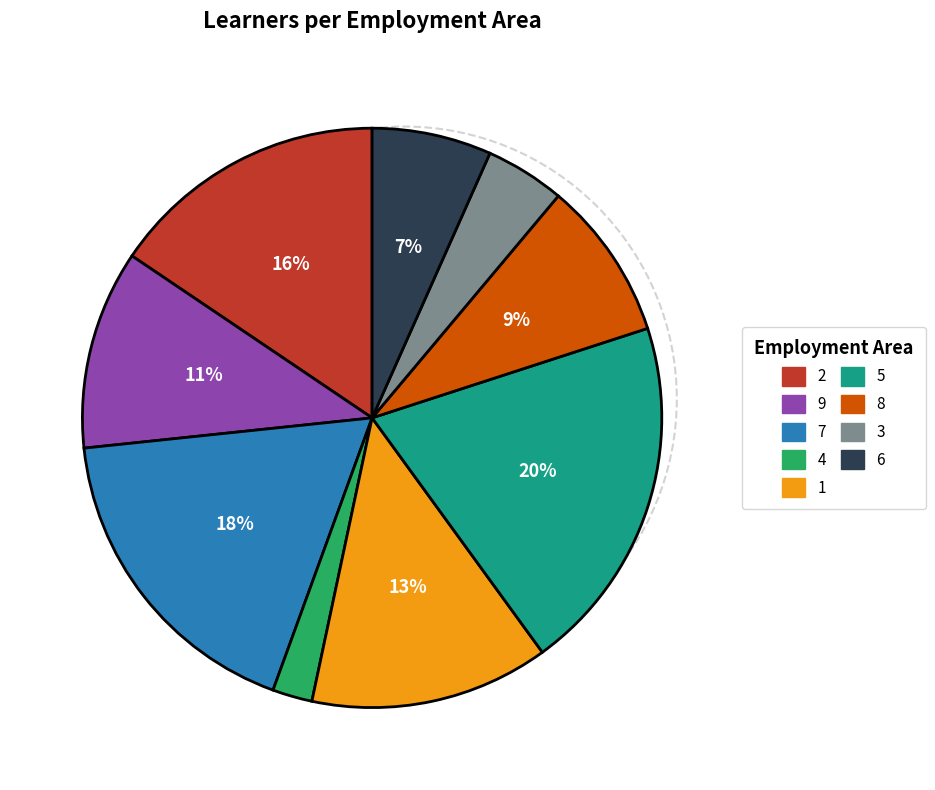

Do 2 and 9 together represent more than half of the pie?

No